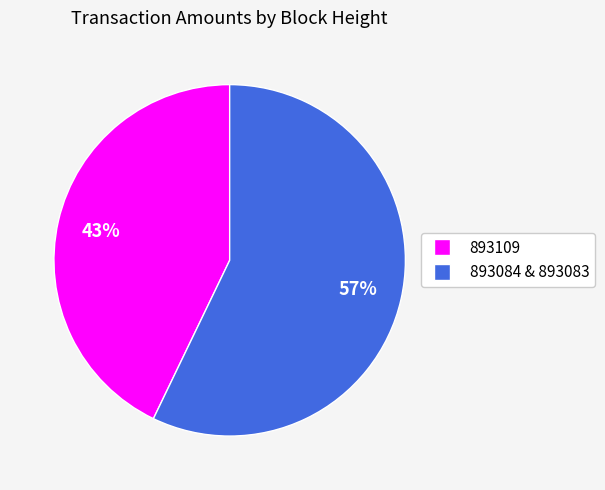

To the nearest percent, what is the difference between the largest and smallest slice percentages?

14%